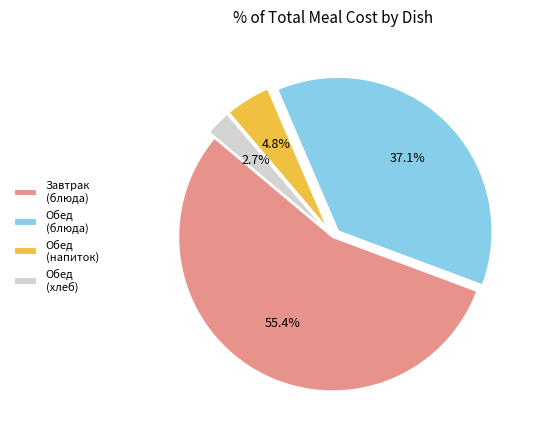

How many slices are in this pie chart?

4